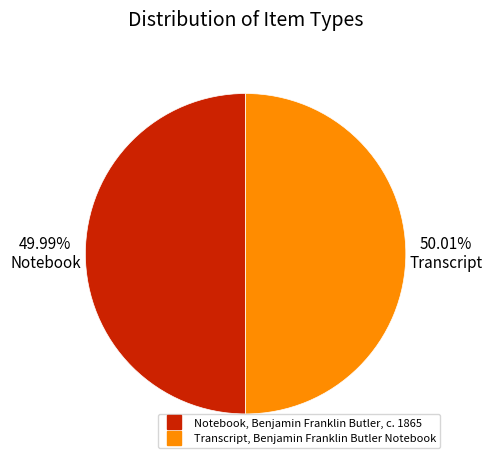

What percentage is the Notebook, Benjamin Franklin Butler, c. 1865 slice, to the nearest percent?

50%